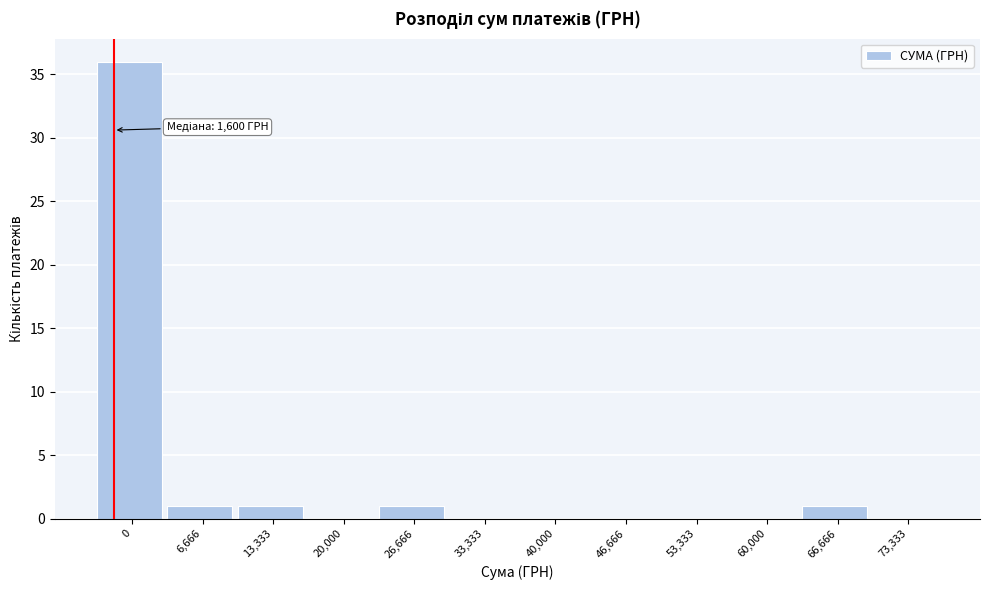

Reading right to left, list all the values displayed in this chart.

73,333=0	66,666=1	60,000=0	53,333=0	46,666=0	40,000=0	33,333=0	26,666=1	20,000=0	13,333=1	6,666=1	0=36